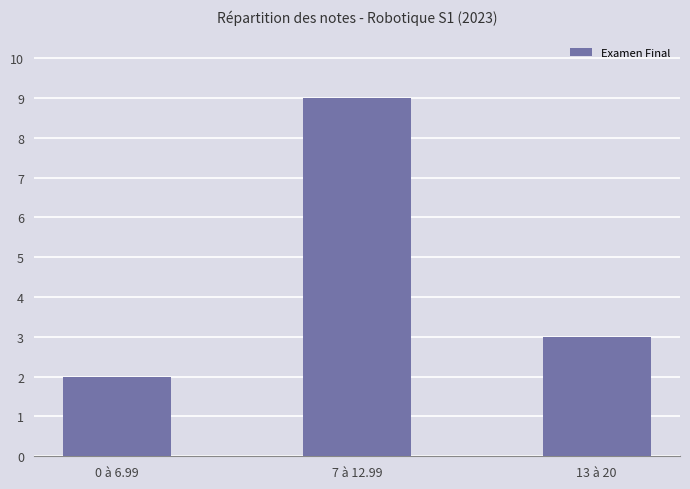

Reading left to right, transcribe all the data shown in this chart.

0 à 6.99=2	7 à 12.99=9	13 à 20=3